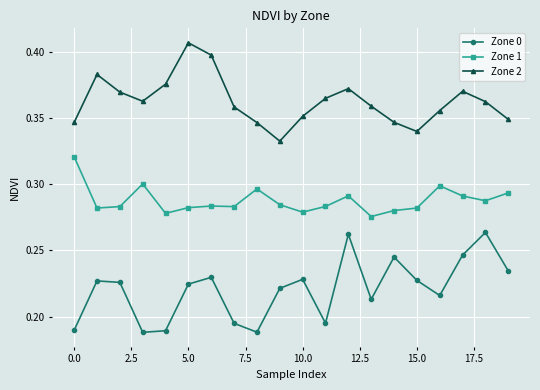

What is the sum of all Zone 2 values?

7.2